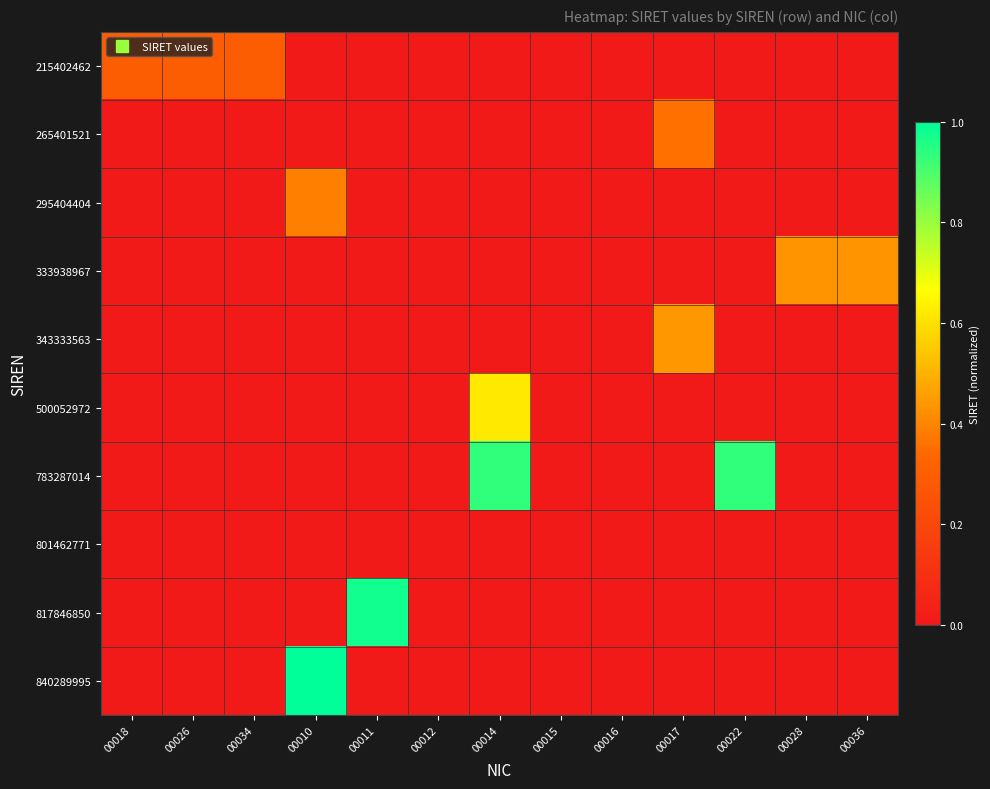

Rank the series at 00016 from lowest to highest value.

215402462, 265401521, 295404404, 333938967, 343333563, 500052972, 783287014, 801462771, 817846850, 840289995